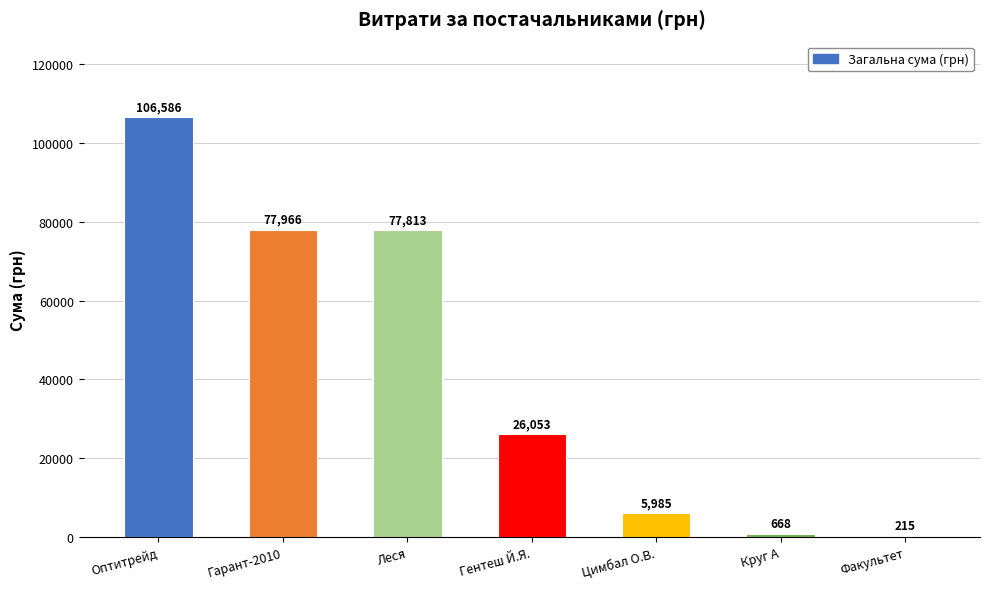

The chart shows a value of 54019.4 at Гарант-2010. True or false?

False